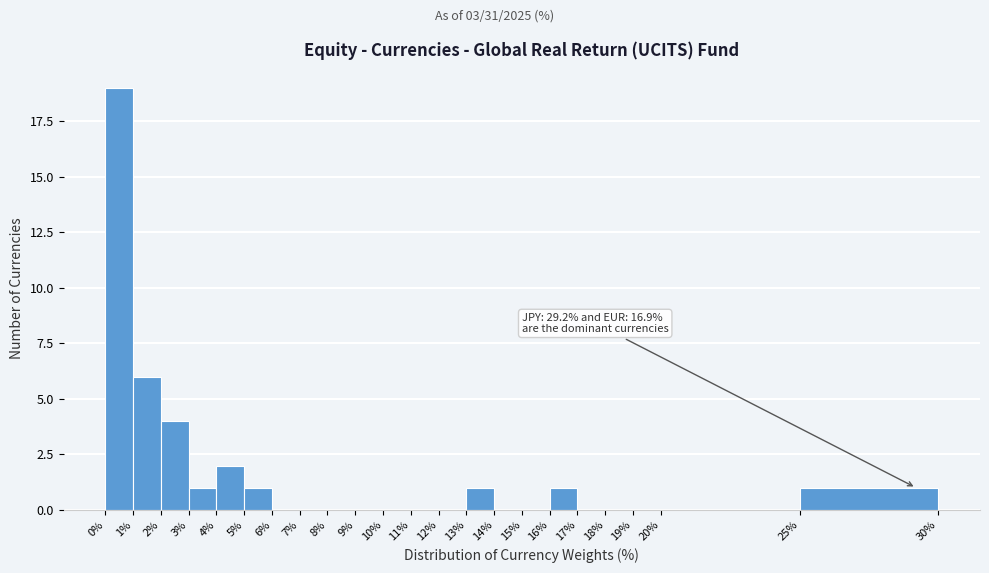

Which range on the x-axis has the tallest bar?

0% to 1%